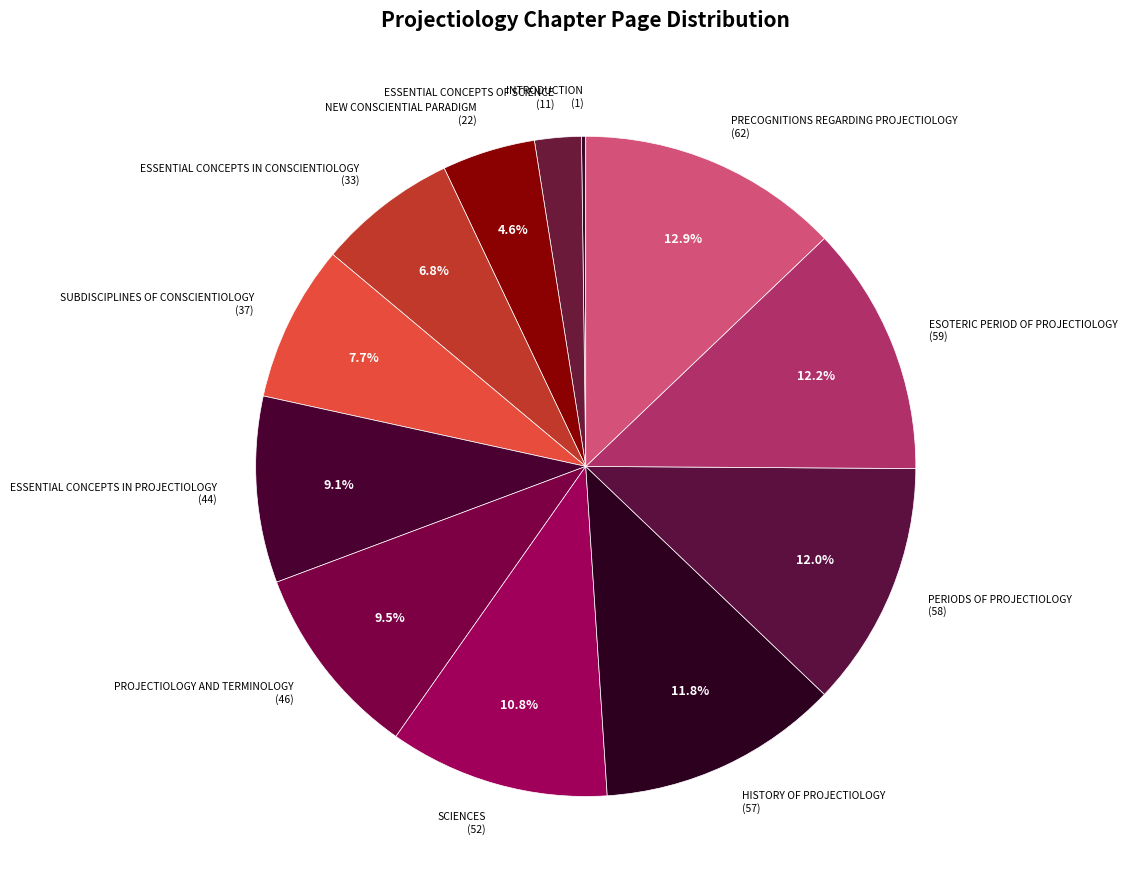

Between ESOTERIC PERIOD OF PROJECTIOLOGY (59) and SCIENCES (52), which is larger?

ESOTERIC PERIOD OF PROJECTIOLOGY (59)